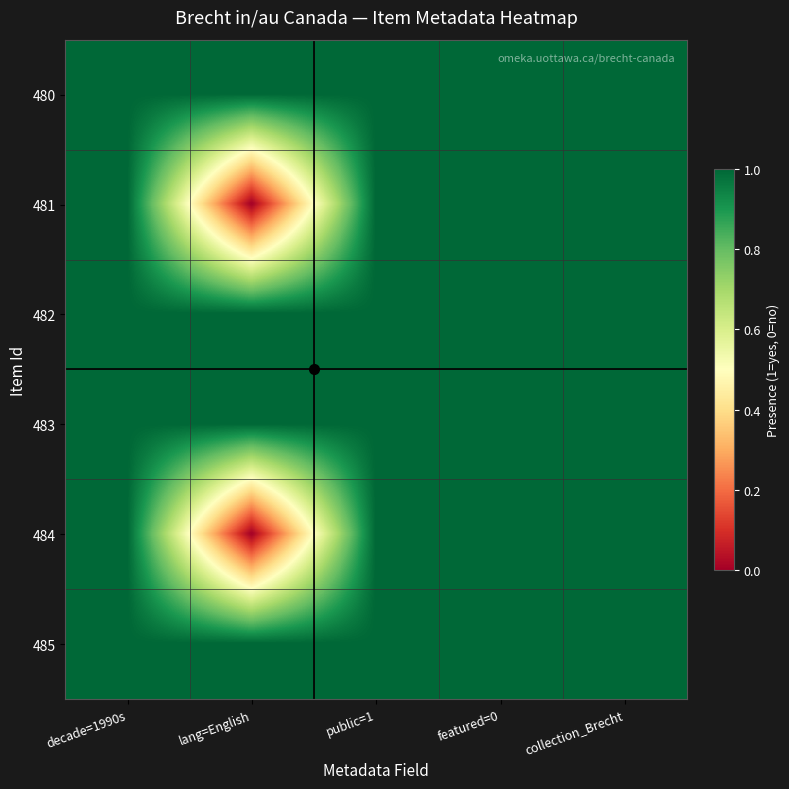

Reading left to right, transcribe all the data shown in this chart.

480: decade=1990s=1	lang=English=1	public=1=1	featured=0=1	collection_Brecht=1
481: decade=1990s=1	lang=English=0	public=1=1	featured=0=1	collection_Brecht=1
482: decade=1990s=1	lang=English=1	public=1=1	featured=0=1	collection_Brecht=1
483: decade=1990s=1	lang=English=1	public=1=1	featured=0=1	collection_Brecht=1
484: decade=1990s=1	lang=English=0	public=1=1	featured=0=1	collection_Brecht=1
485: decade=1990s=1	lang=English=1	public=1=1	featured=0=1	collection_Brecht=1